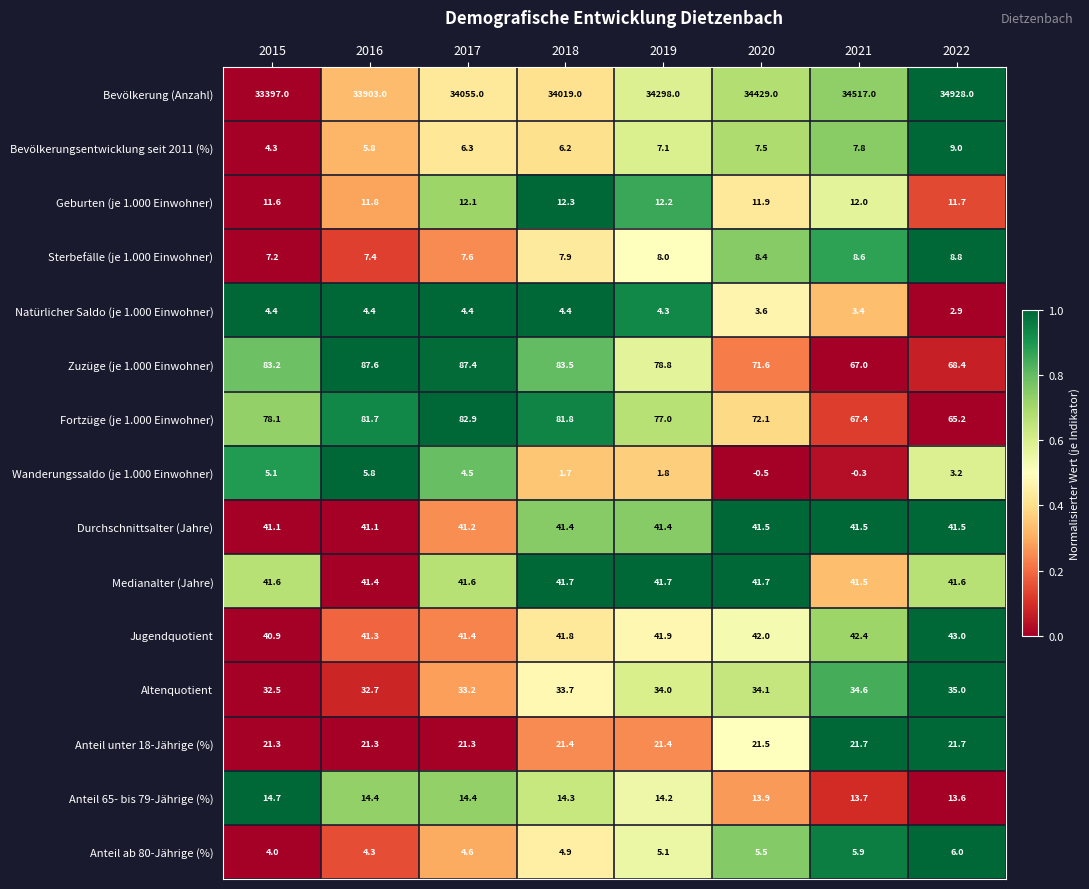

What is the difference between the maximum and minimum values in the Medianalter (Jahre) series?

0.3